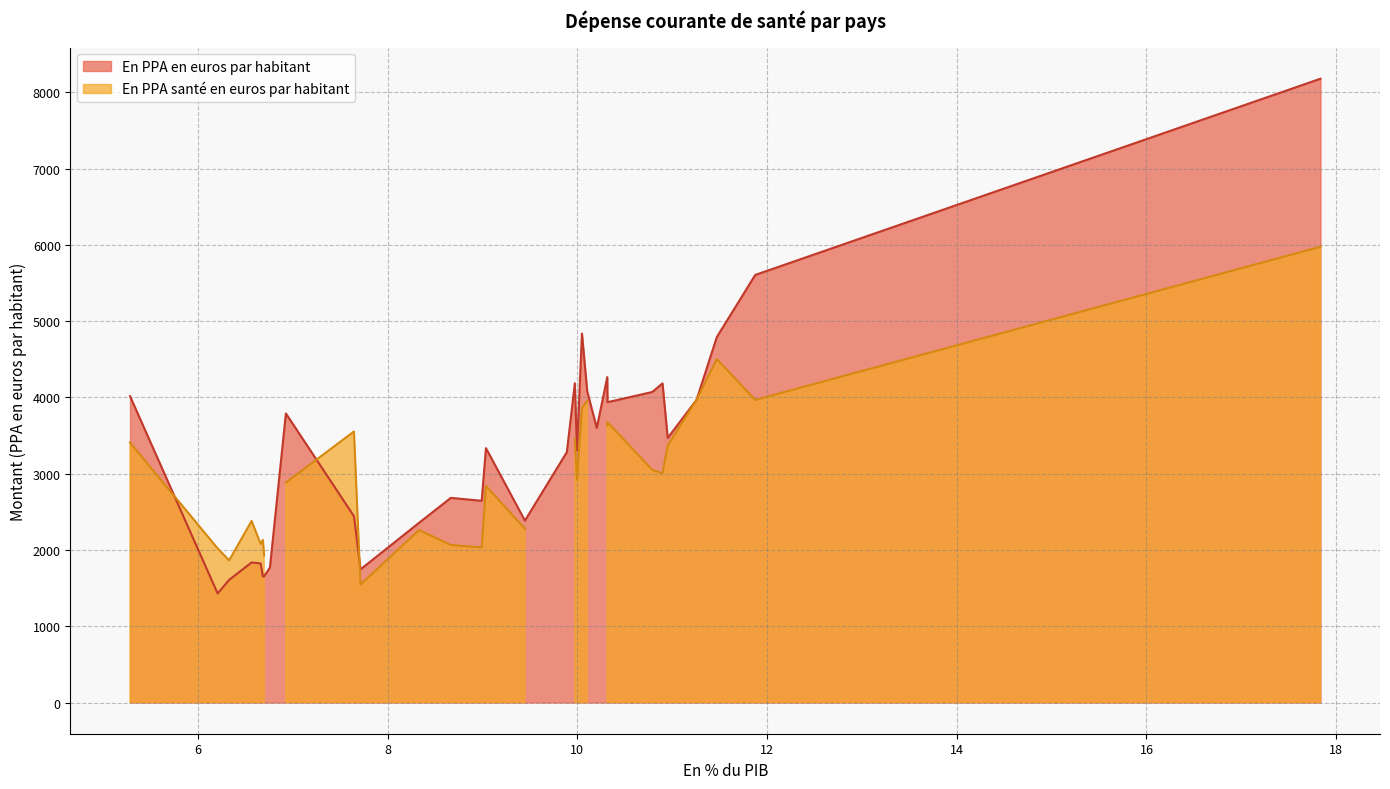

At Grèce, list the series in order from largest to smallest.

En PPA en euros par habitant, En PPA santé en euros par habitant